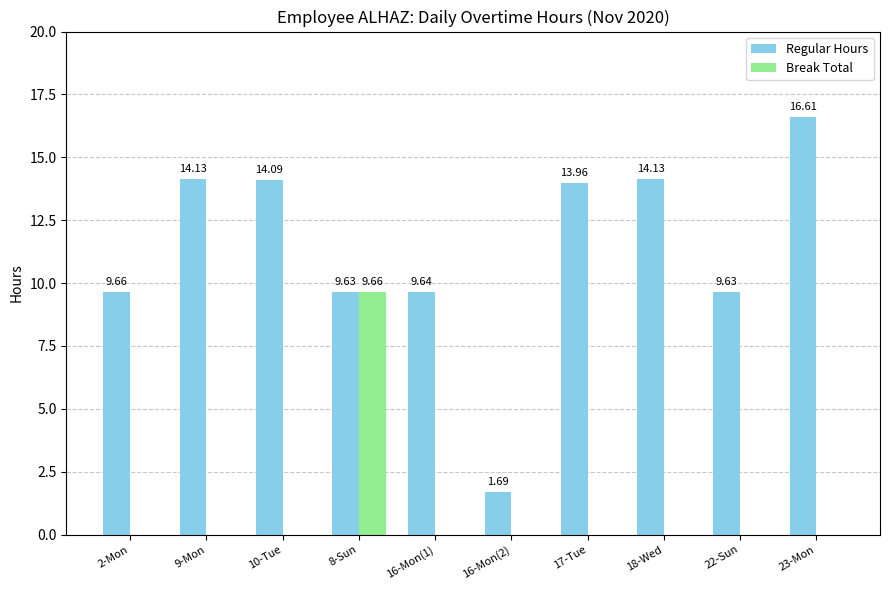

What is the total value across all series at 8-Sun?

19.3